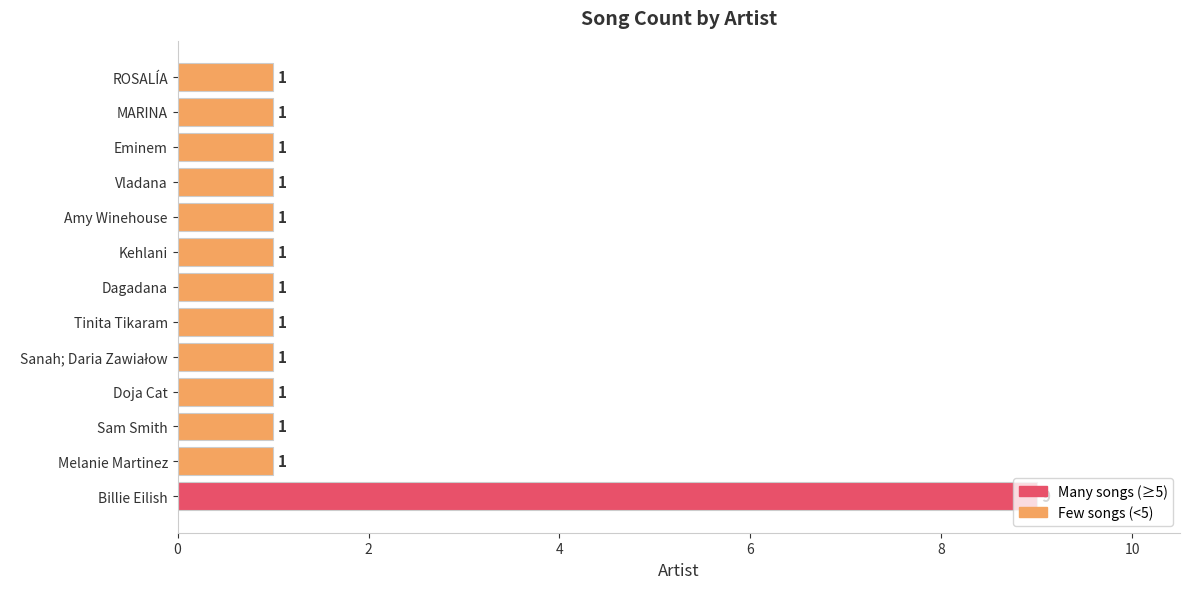

What is the ratio of the value at Sam Smith to the value at Tinita Tikaram?

1.0